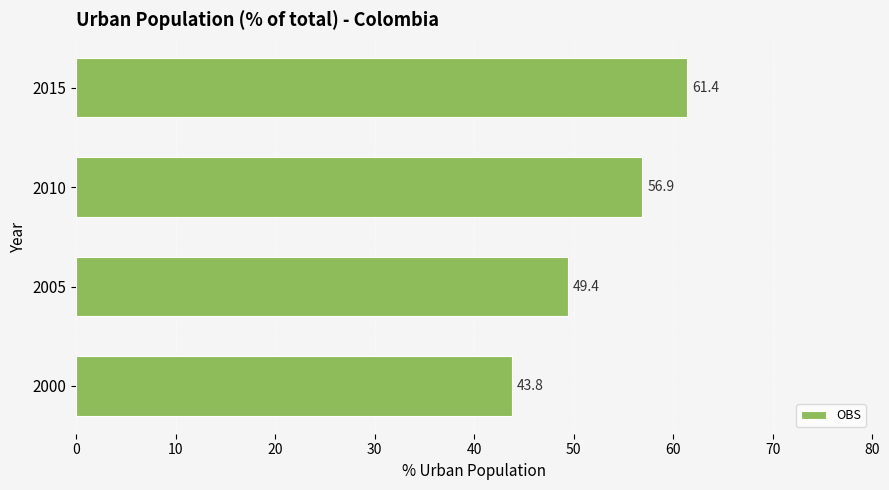

Reading bottom to top, list all the values displayed in this chart.

2000=43.8	2005=49.4	2010=56.9	2015=61.4